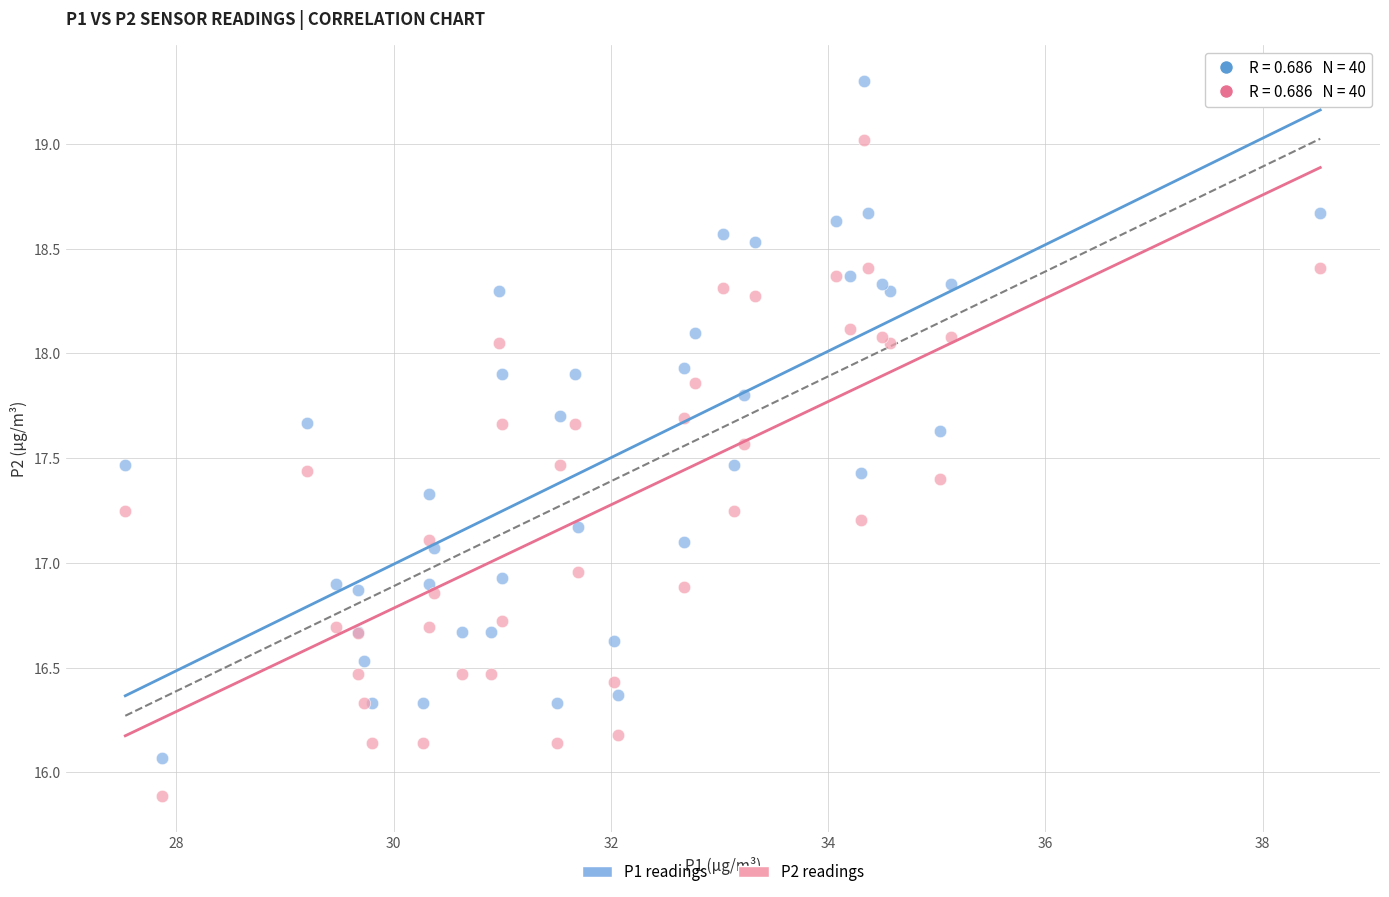

Which series contains the highest Y value?

P1 readings